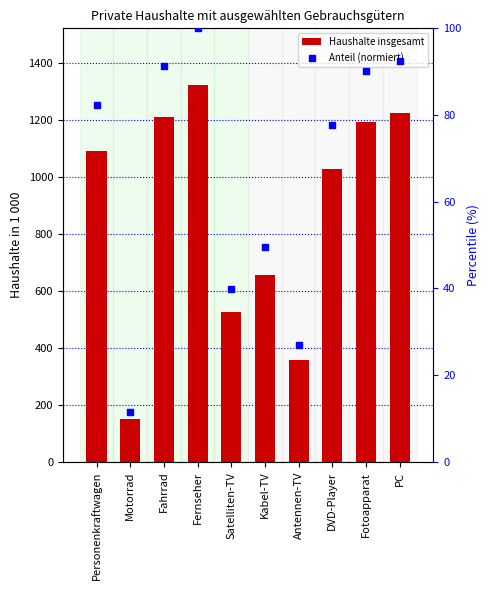

At which category is the sum across all series the highest?

Fernseher